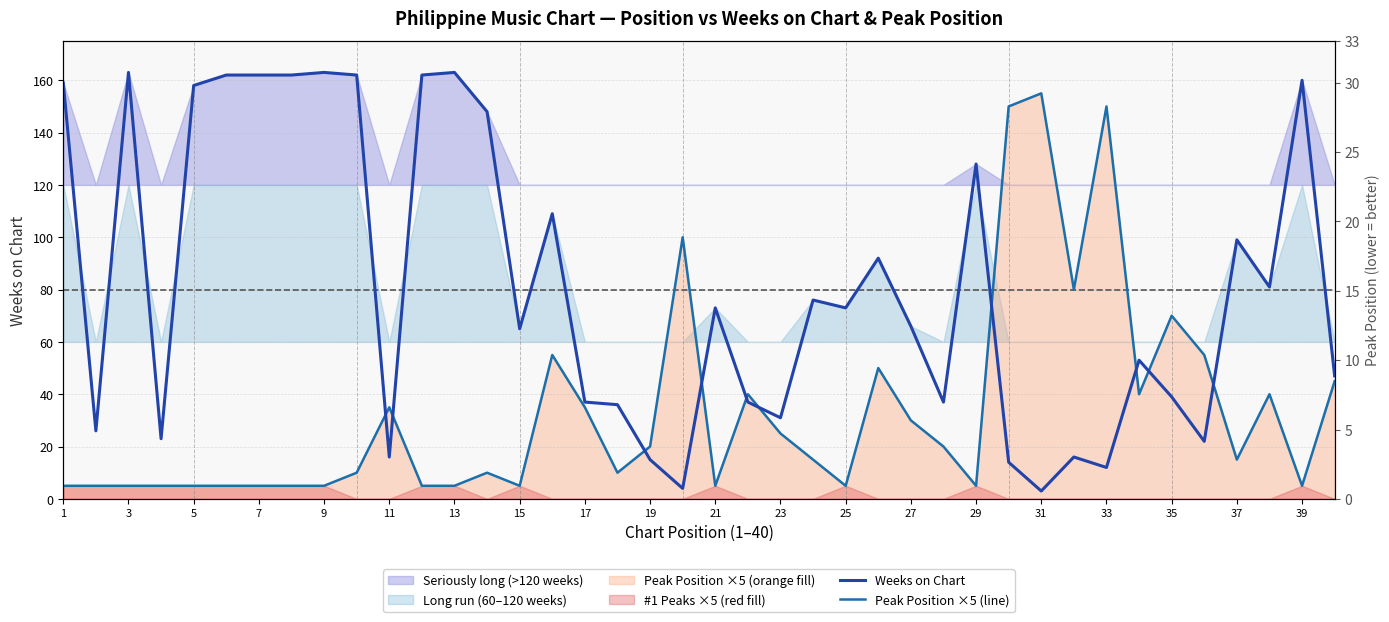

Reading left to right, extract all data points from this chart.

Weeks on Chart: 159	26	163	23	158	162	162	162	163	162	16	162	163	148	65	109	37	36	15	4	73	37	31	76	73	92	66	37	128	14	3	16	12	53	39	22	99	81	160	47
Peak Position ×5 (line): 5	5	5	5	5	5	5	5	5	10	35	5	5	10	5	55	35	10	20	100	5	40	25	15	5	50	30	20	5	150	155	80	150	40	70	55	15	40	5	45